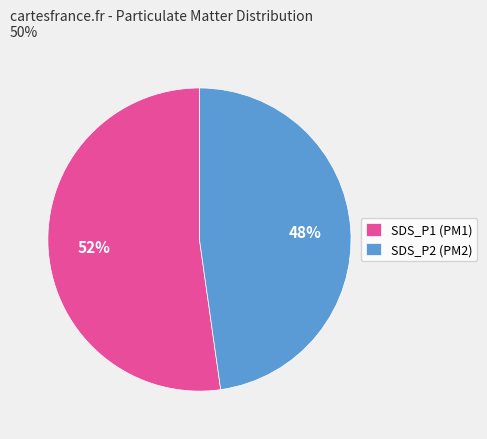

Combined, do SDS_P1 and SDS_P2 account for over 50%?

Yes